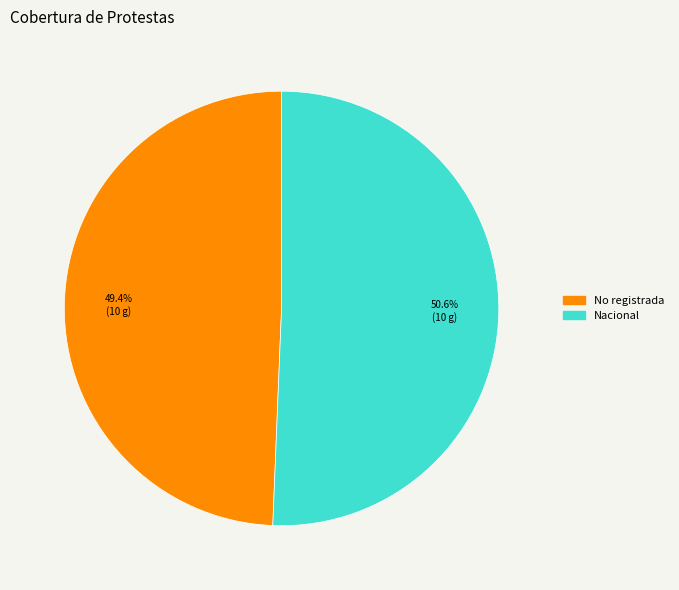

Approximately how many times larger is the value at No registrada compared to Nacional?

1.0